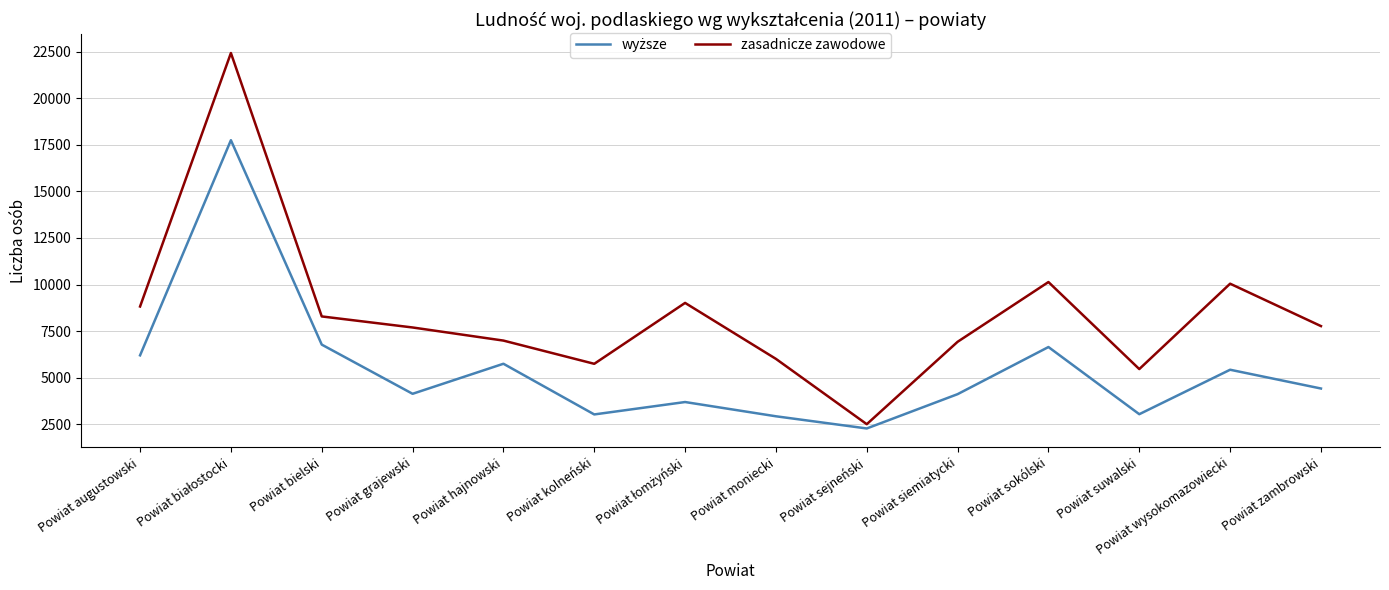

Is it true that zasadnicze zawodowe equals 1826 at Powiat grajewski?

False